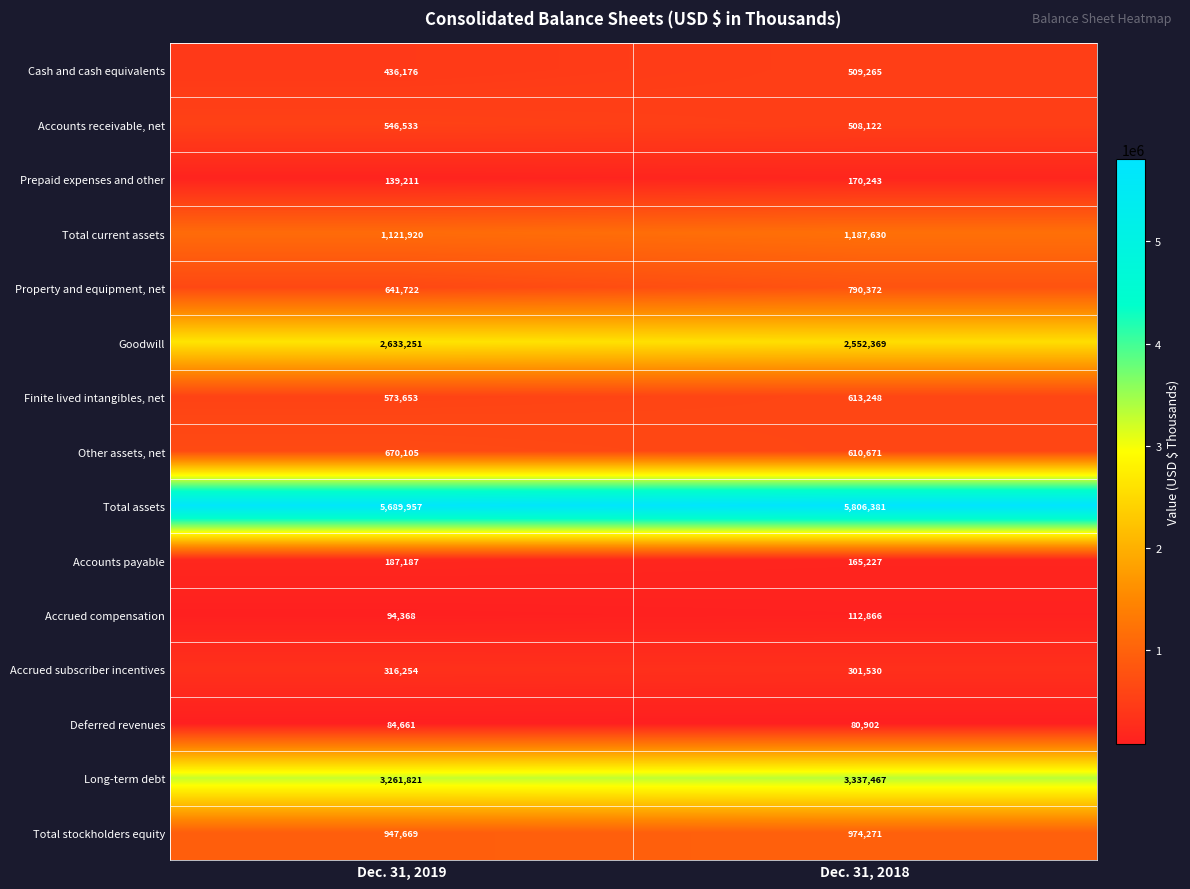

How many data points does each series have?

2